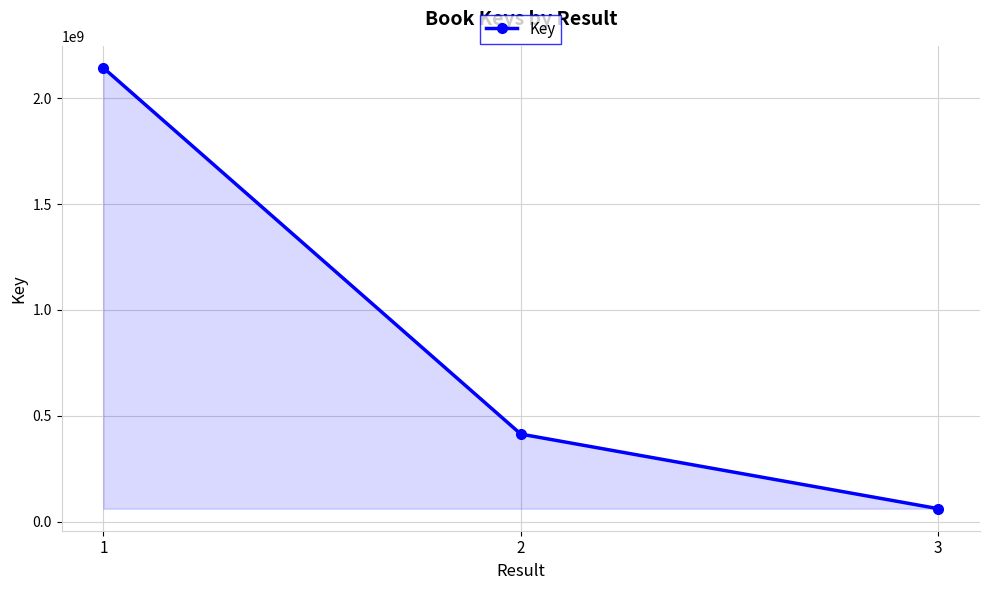

Reading left to right, transcribe all the data shown in this chart.

2142491051	414345508	62367739